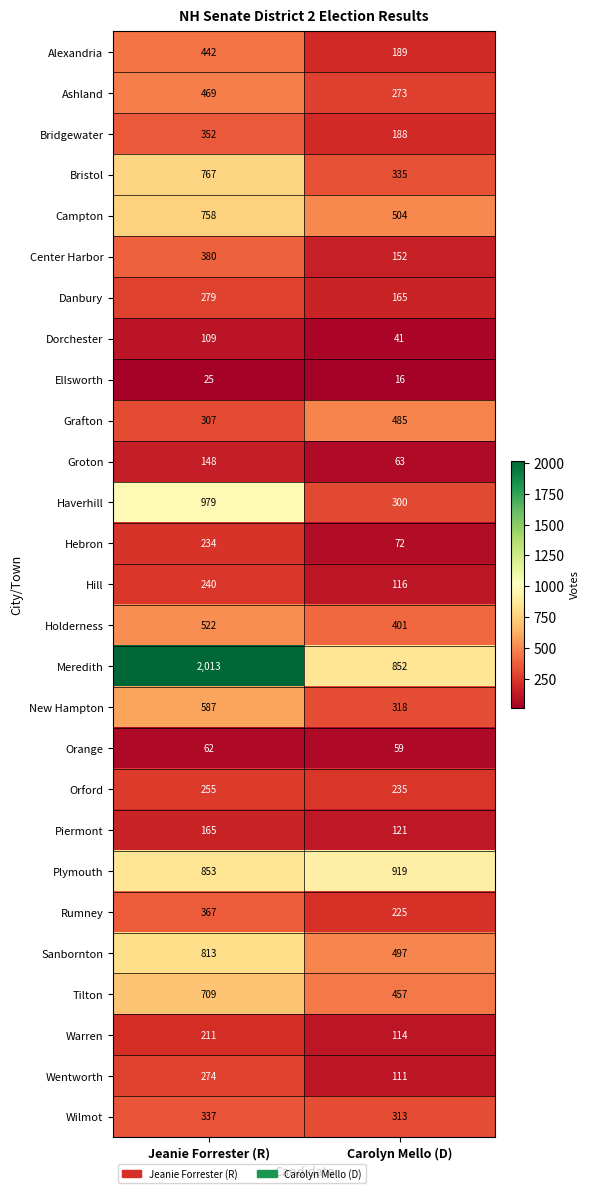

The Bristol series shows 767 at Jeanie Forrester (R). True or false?

True